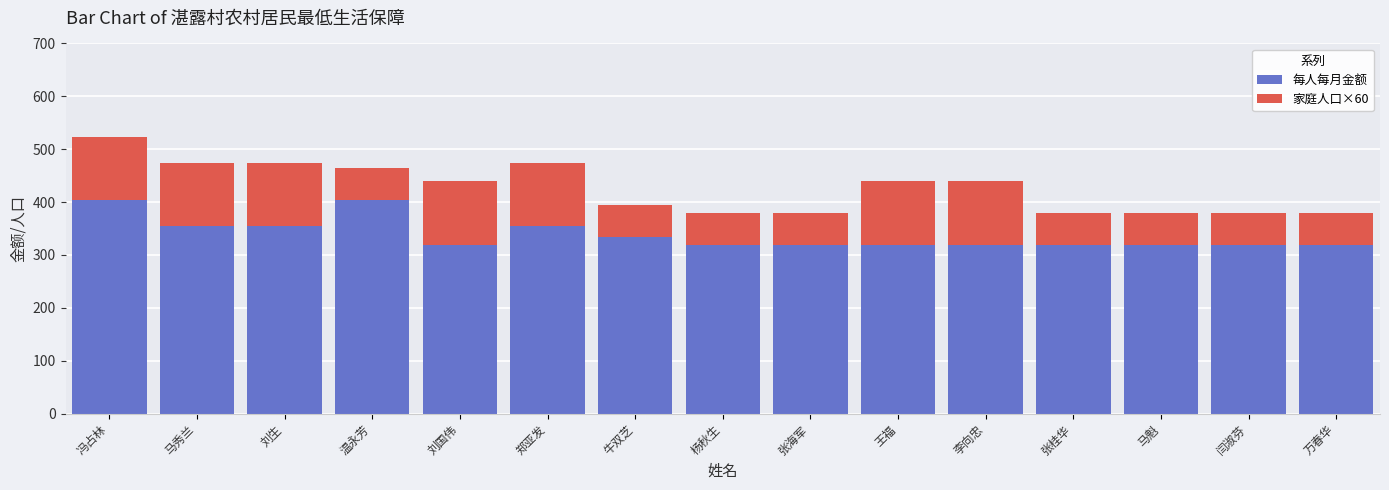

What is the value of the 每人每月金额 bar at the 10th from the left?

319